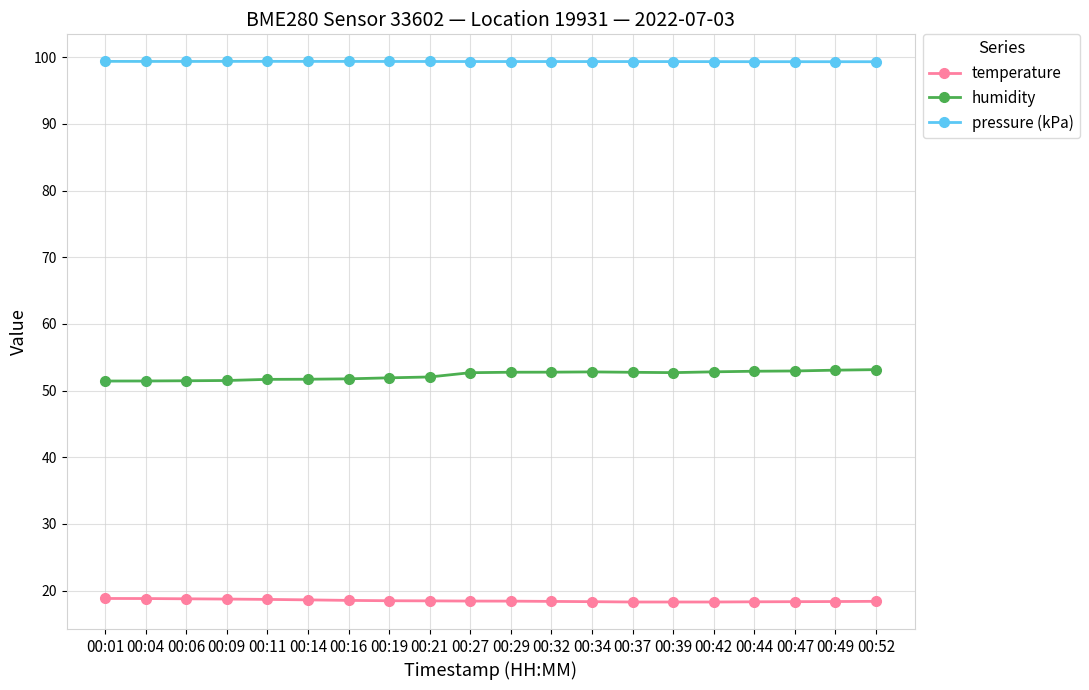

The pressure (kPa) series shows 39.9 at 00:27. True or false?

False